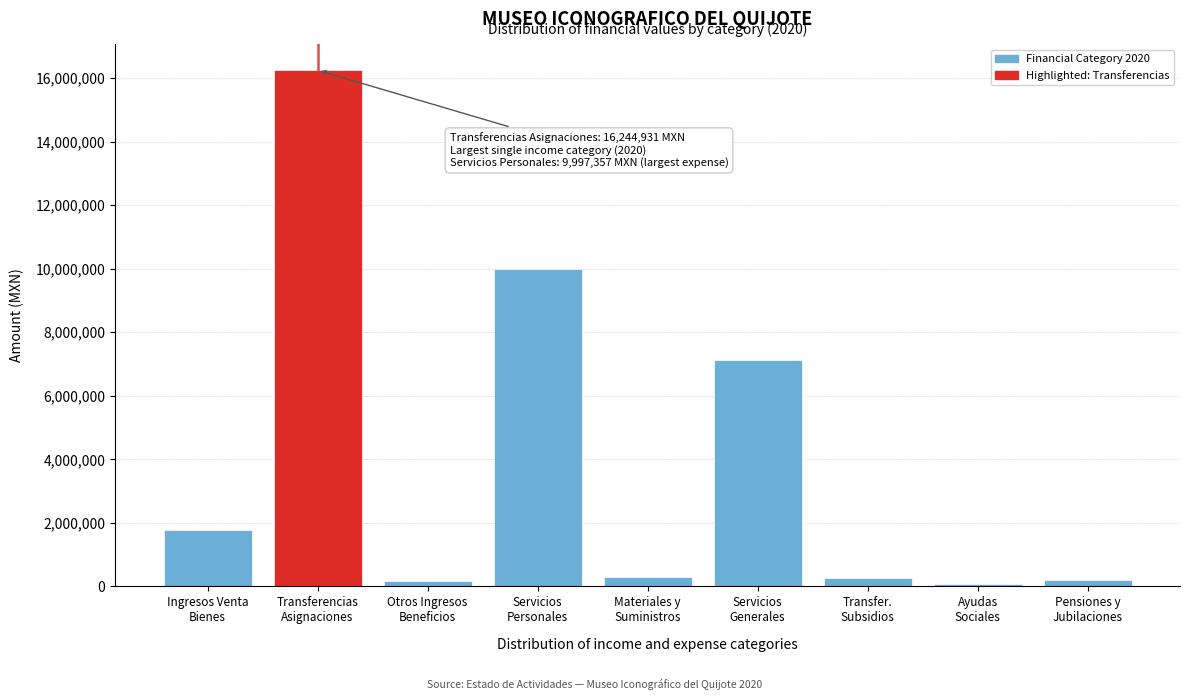

What is the average value?

4018591.4